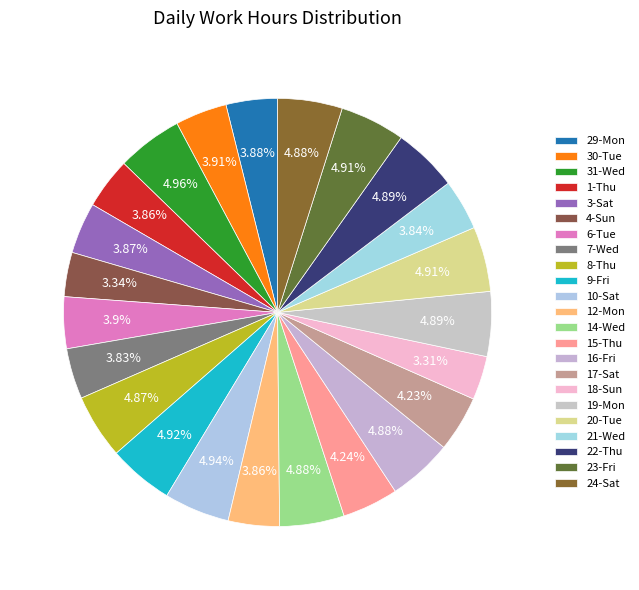

Approximately how many times larger is the value at 16-Fri compared to 15-Thu?

1.2